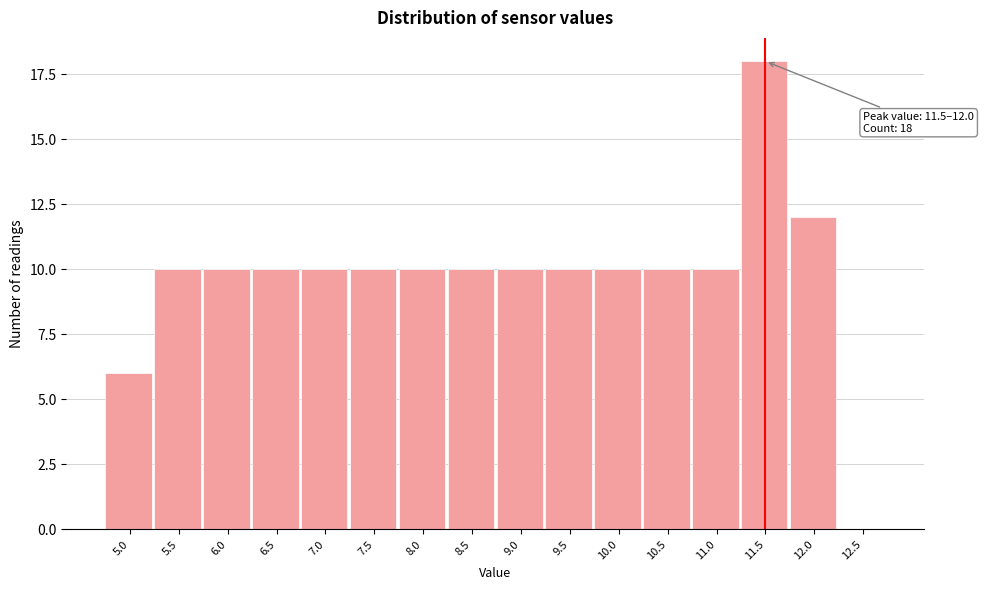

Reading left to right, list all the values displayed in this chart.

5.0=6	5.5=10	6.0=10	6.5=10	7.0=10	7.5=10	8.0=10	8.5=10	9.0=10	9.5=10	10.0=10	10.5=10	11.0=10	11.5=18	12.0=12	12.5=0